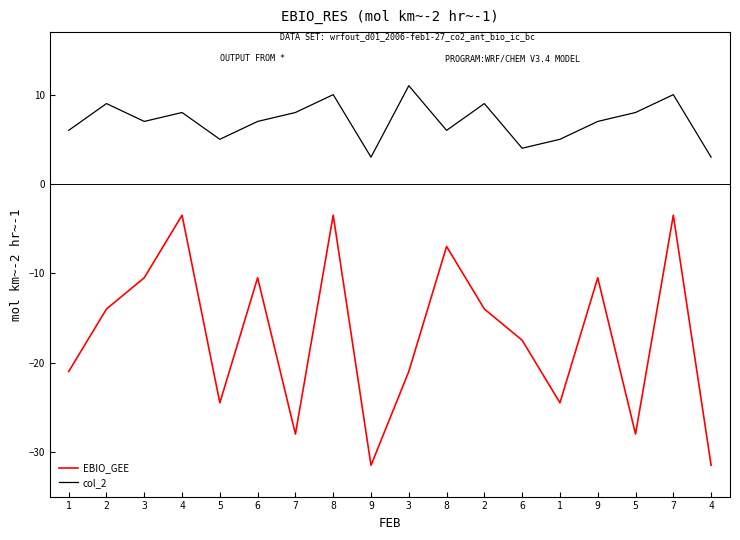

True or false: col_2 has more than 0 interior local peaks.

True